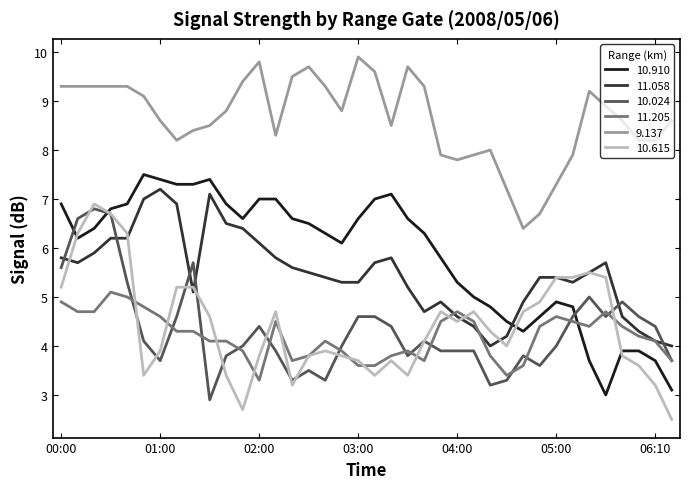

What is the maximum value for 10.024?

6.8